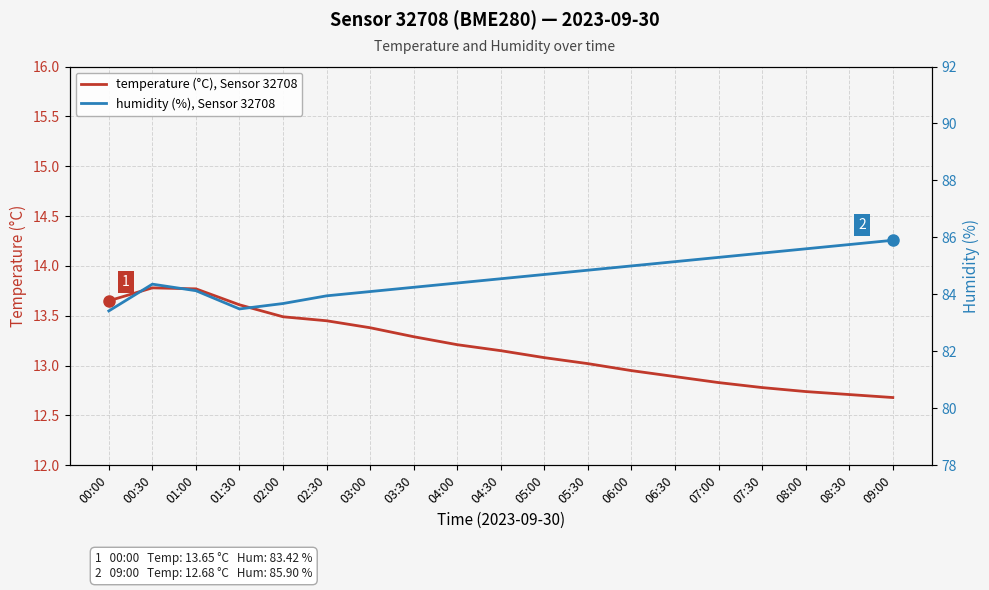

Reading left to right, what are all the values shown in this chart?

temperature (°C), Sensor 32708: 00:00=13.7	00:30=13.8	01:00=13.8	01:30=13.6	02:00=13.5	02:30=13.4	03:00=13.4	03:30=13.3	04:00=13.2	04:30=13.2	05:00=13.1	05:30=13.0	06:00=12.9	06:30=12.9	07:00=12.8	07:30=12.8	08:00=12.7	08:30=12.7	09:00=12.7
humidity (%), Sensor 32708: 00:00=83.4	00:30=84.4	01:00=84.1	01:30=83.5	02:00=83.7	02:30=84.0	03:00=84.1	03:30=84.2	04:00=84.4	04:30=84.5	05:00=84.7	05:30=84.8	06:00=85.0	06:30=85.2	07:00=85.3	07:30=85.5	08:00=85.6	08:30=85.8	09:00=85.9